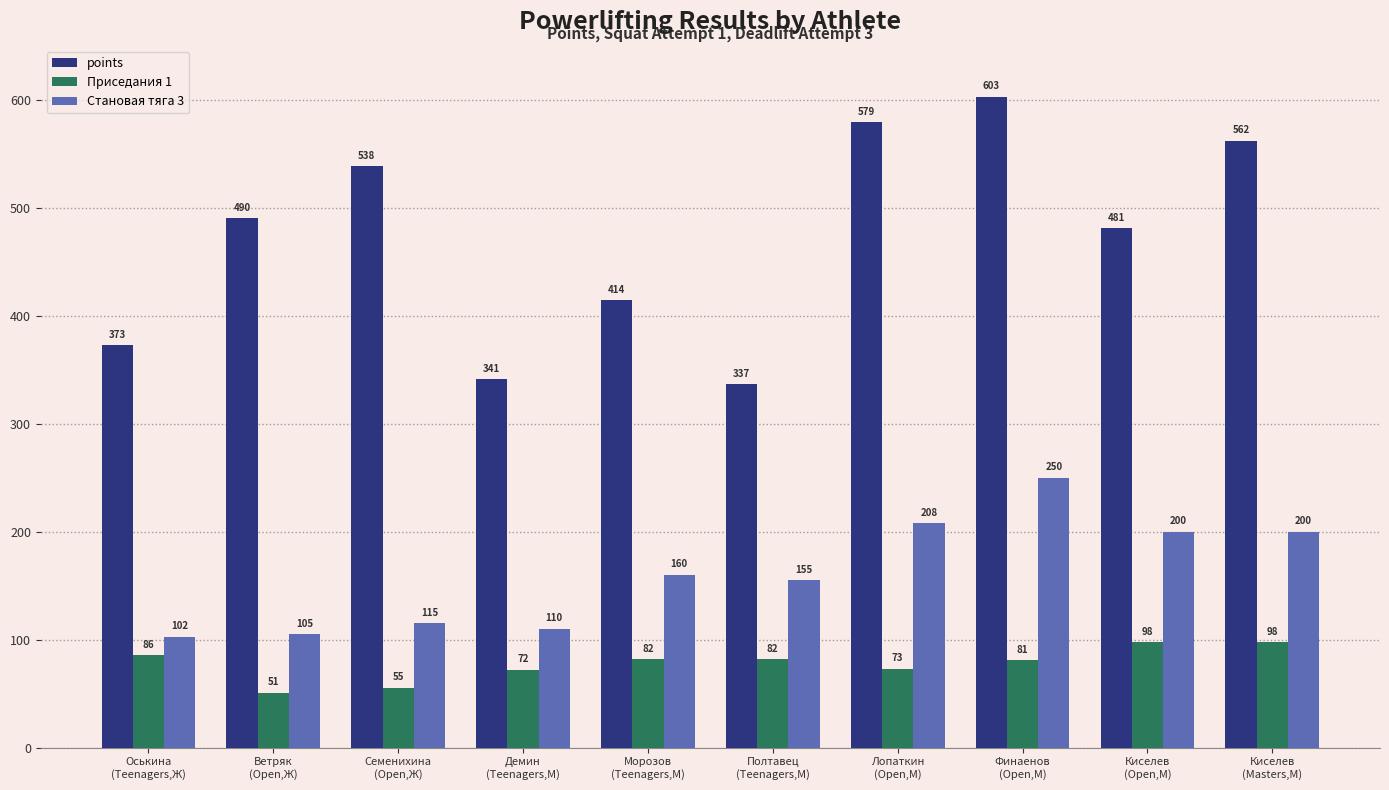

How many groups of bars are there?

10